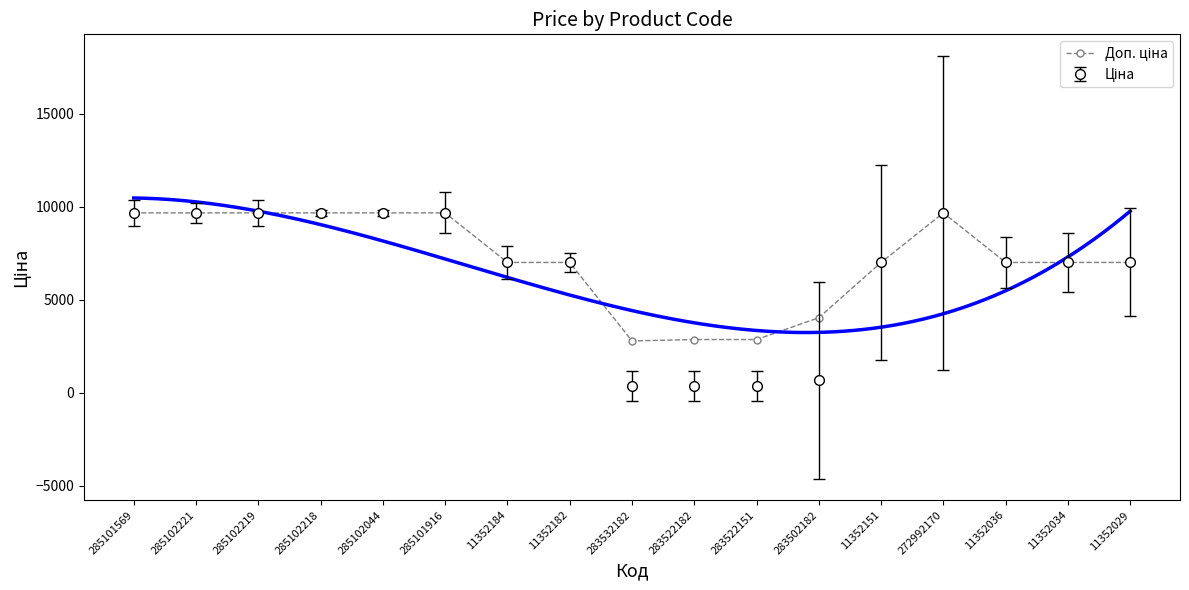

Count the number of values greater than 7002.

13